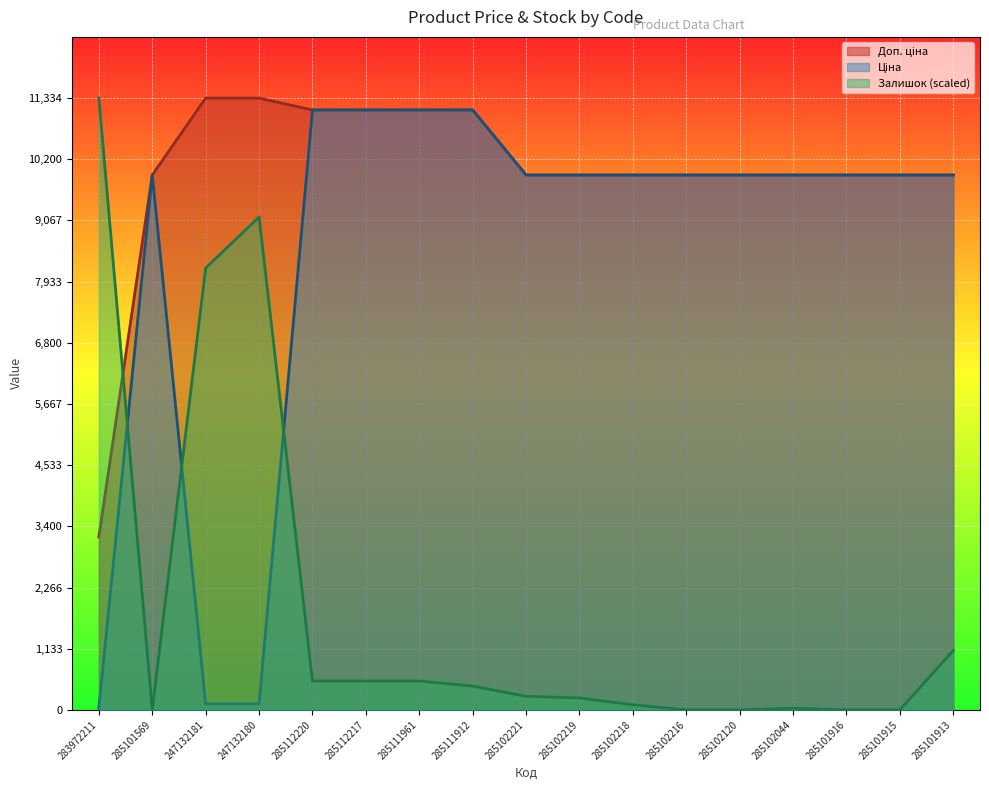

How many data points in Доп. ціна are less than 9908?

1